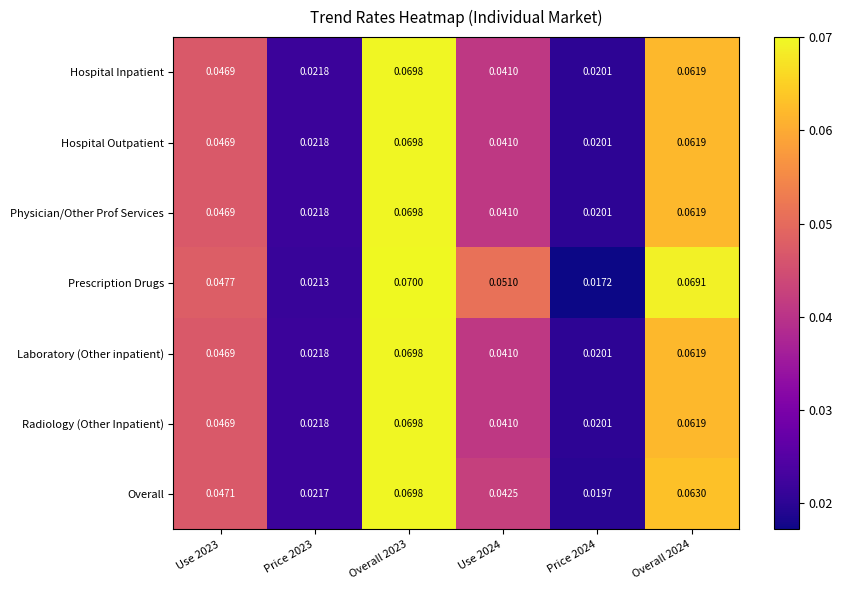

Count the number of data series in this chart.

7